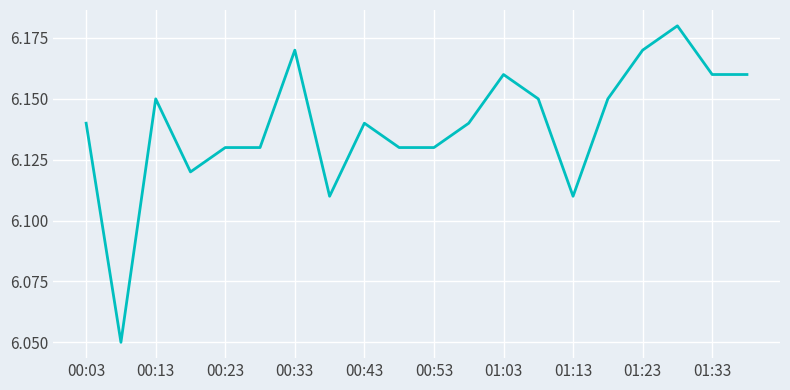

Does the chart have visible grid lines?

Yes